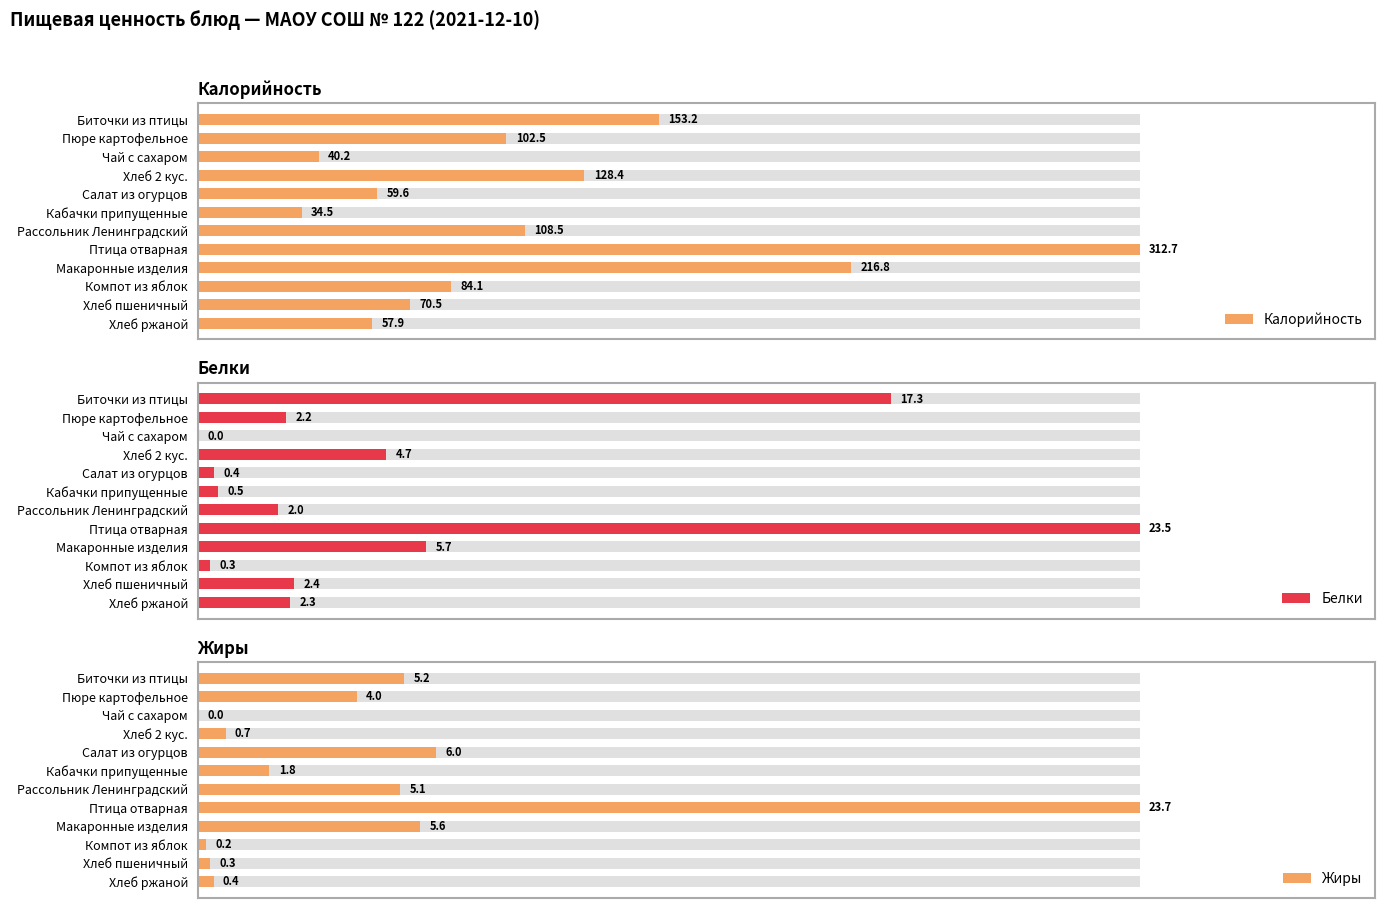

How many distinct data groups are displayed?

3